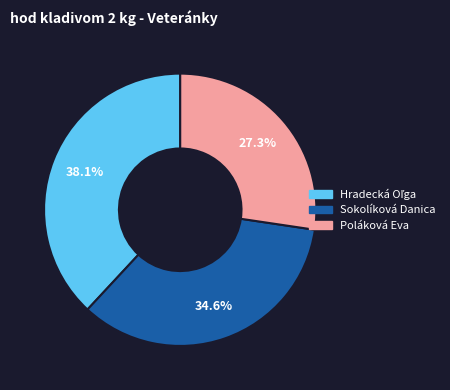

Does Poláková Eva account for over 50% of the chart?

No